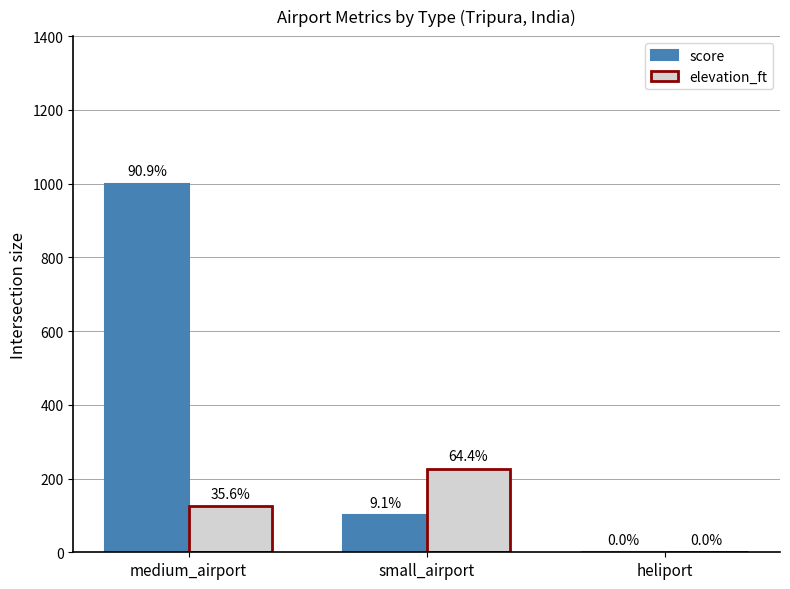

What is the sum of all score values?

1100